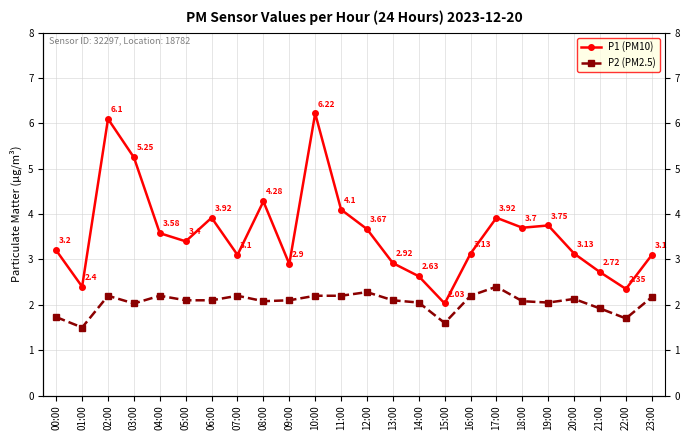

Which series has the widest spread of values?

P1 (PM10)